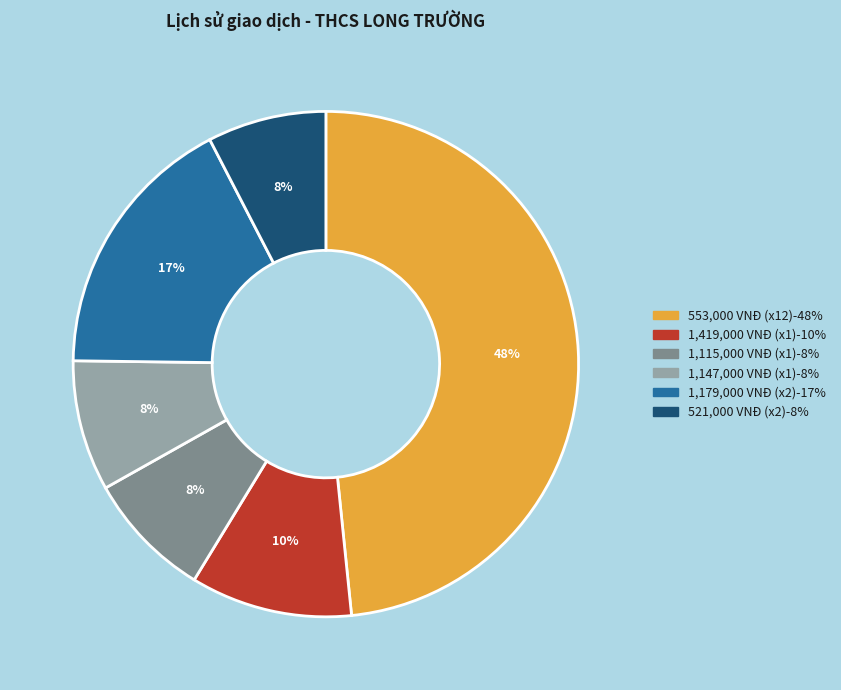

To the nearest percent, what is the average slice percentage?

17%